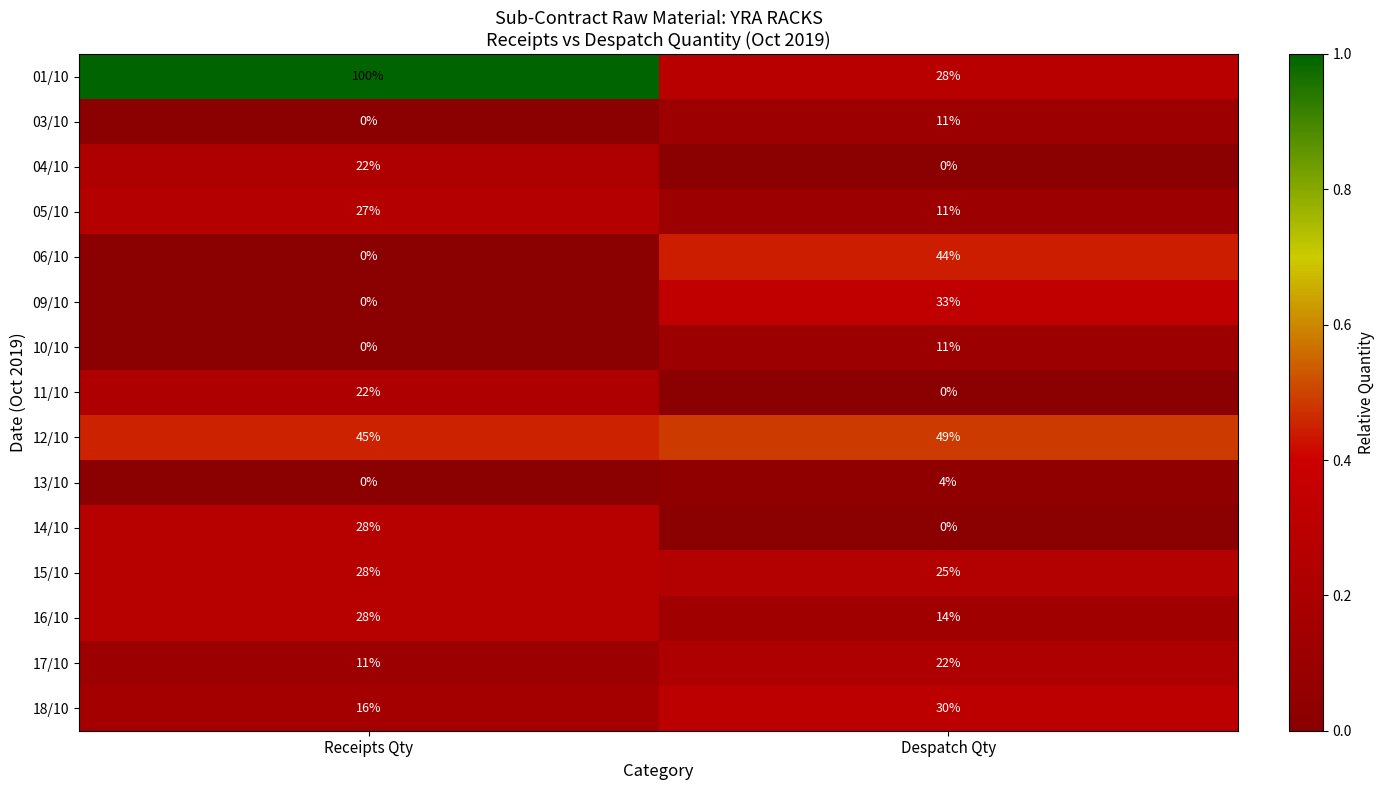

Reading right to left, list all the values displayed in this chart.

01/10: Despatch Qty=28	Receipts Qty=100
03/10: Despatch Qty=11	Receipts Qty=0
04/10: Despatch Qty=0	Receipts Qty=22
05/10: Despatch Qty=11	Receipts Qty=27
06/10: Despatch Qty=44	Receipts Qty=0
09/10: Despatch Qty=33	Receipts Qty=0
10/10: Despatch Qty=11	Receipts Qty=0
11/10: Despatch Qty=0	Receipts Qty=22
12/10: Despatch Qty=49	Receipts Qty=45
13/10: Despatch Qty=4	Receipts Qty=0
14/10: Despatch Qty=0	Receipts Qty=28
15/10: Despatch Qty=25	Receipts Qty=28
16/10: Despatch Qty=14	Receipts Qty=28
17/10: Despatch Qty=22	Receipts Qty=11
18/10: Despatch Qty=30	Receipts Qty=16